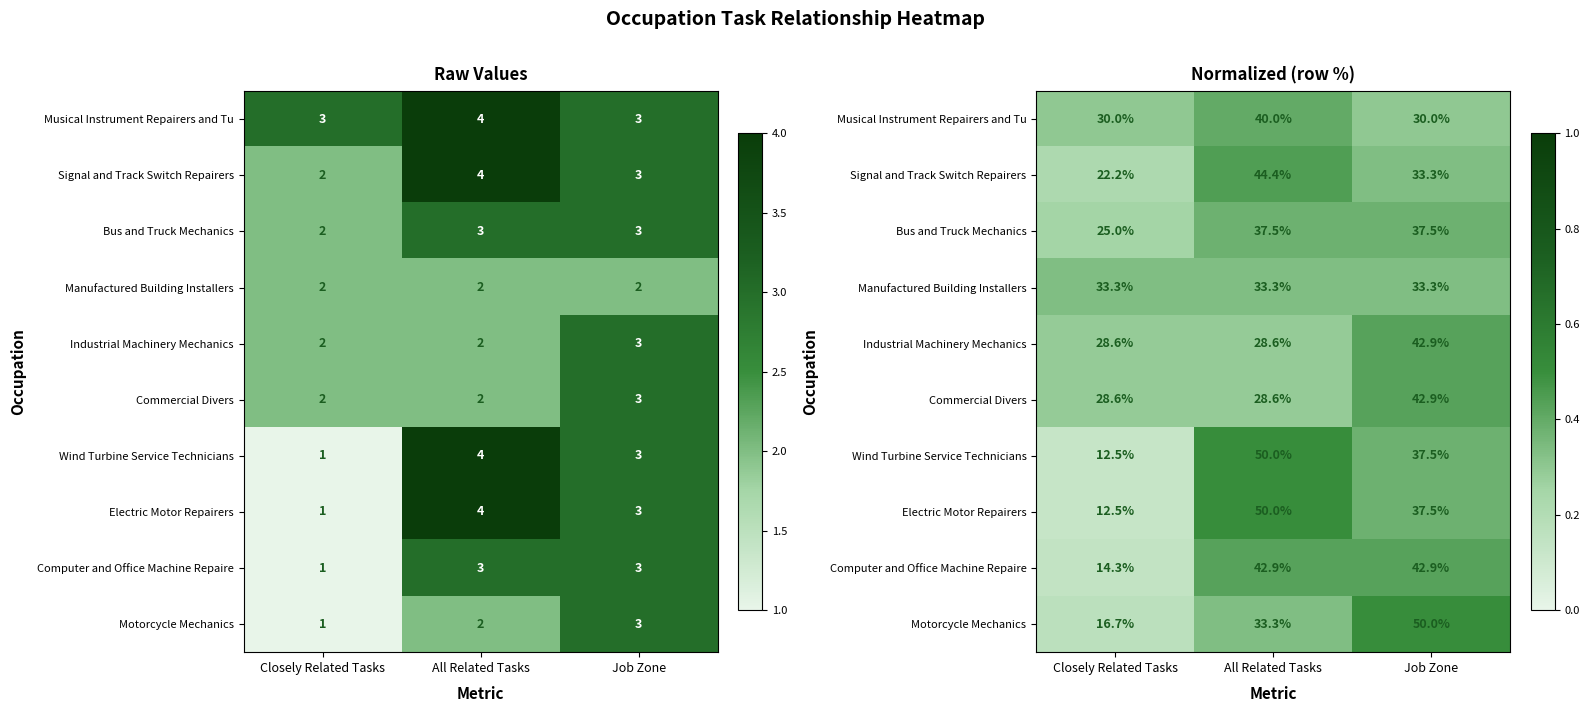

True or false: Musical Instrument Repairers and Tu has a value of 0.6 at All Related Tasks.

False